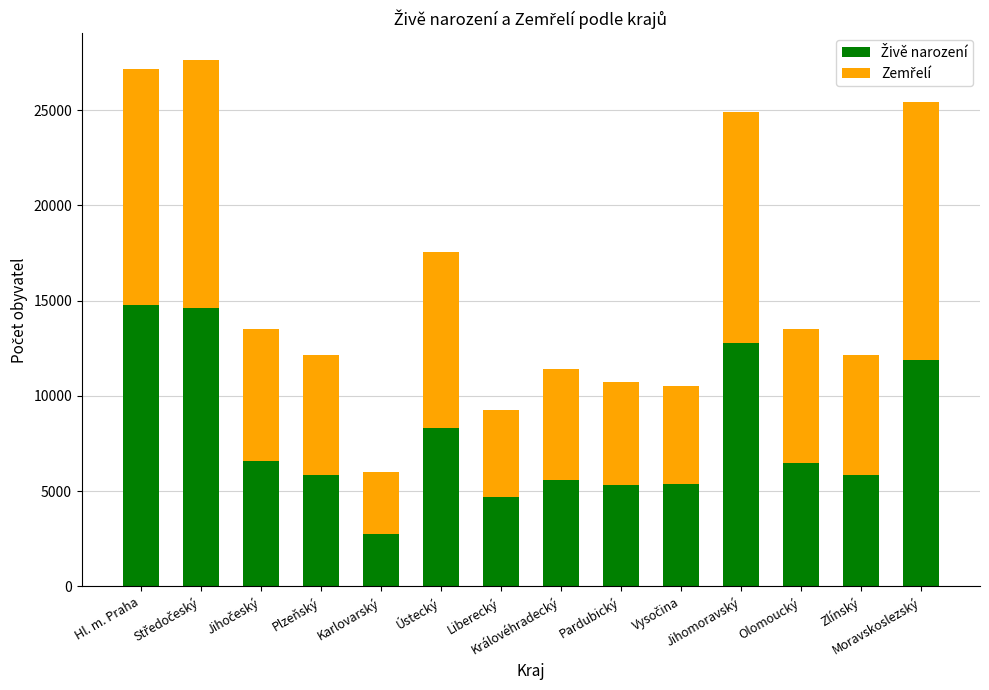

The value of Živě narození at Ústecký is 2606. True or false?

False